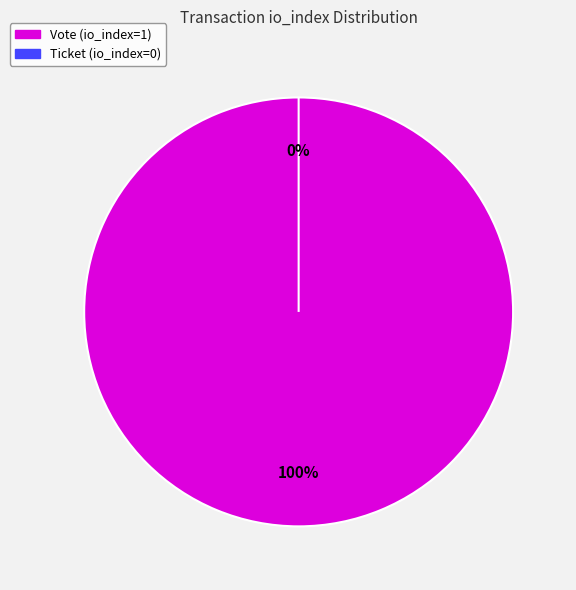

What is the change in value from Vote (io_index=1) to Ticket (io_index=0)?

-1